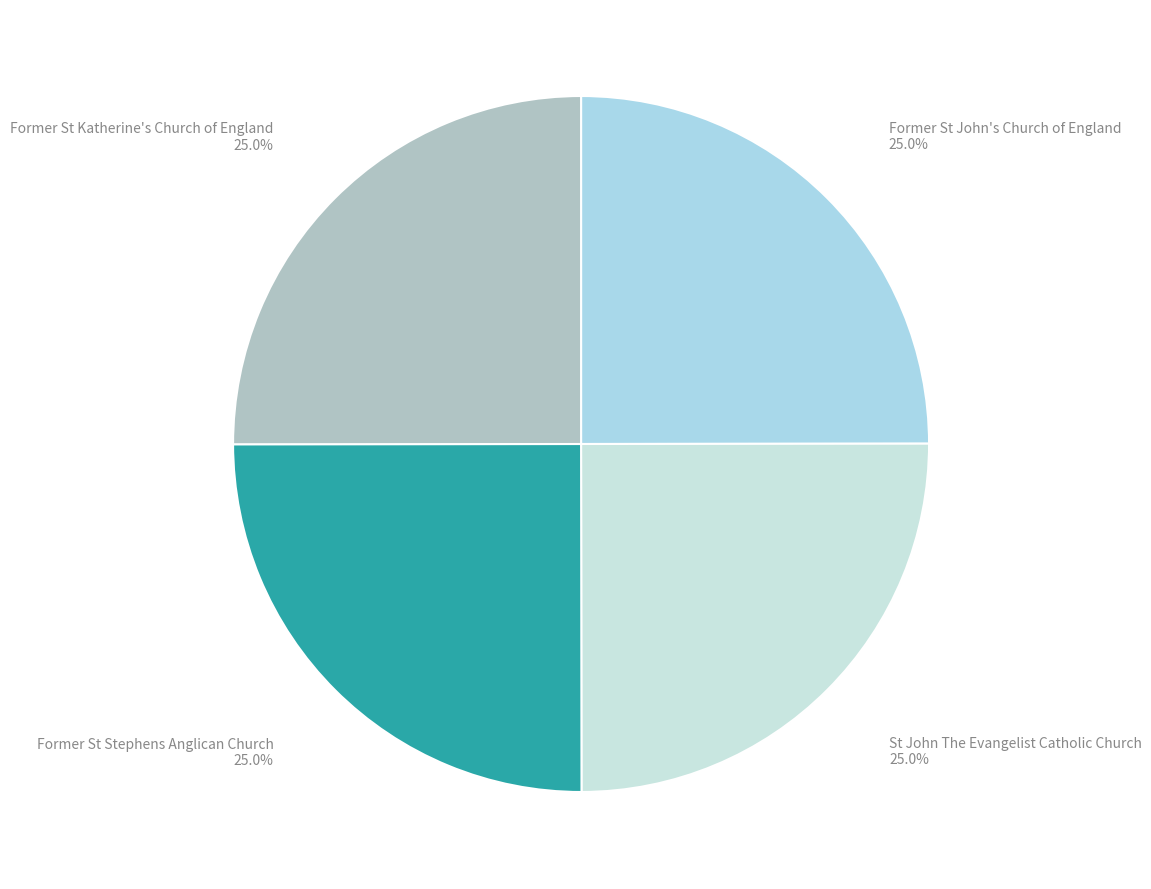

Is there any slice that represents more than half of the pie?

No